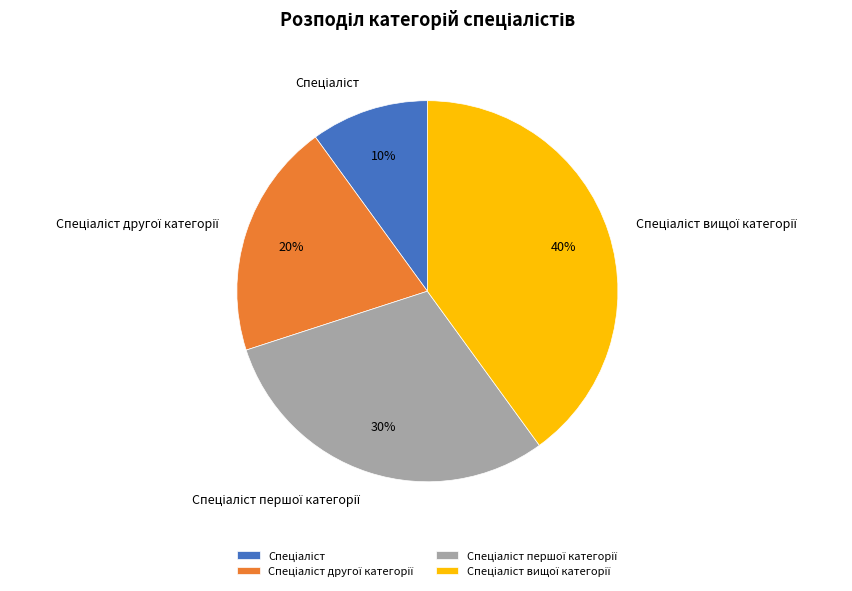

Is there a majority slice in this chart?

No